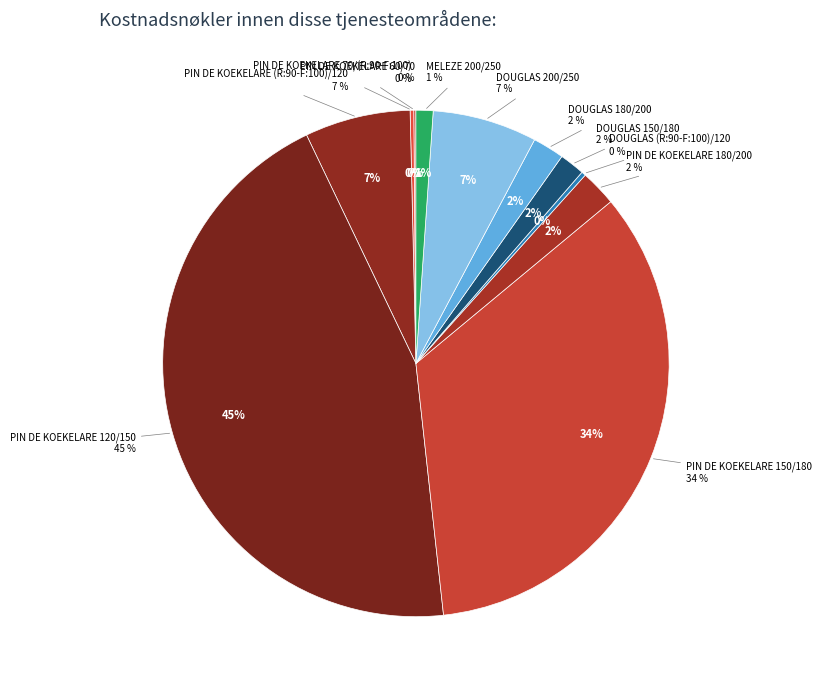

Does DOUGLAS (R:90-F:100)/120 account for over 50% of the chart?

No